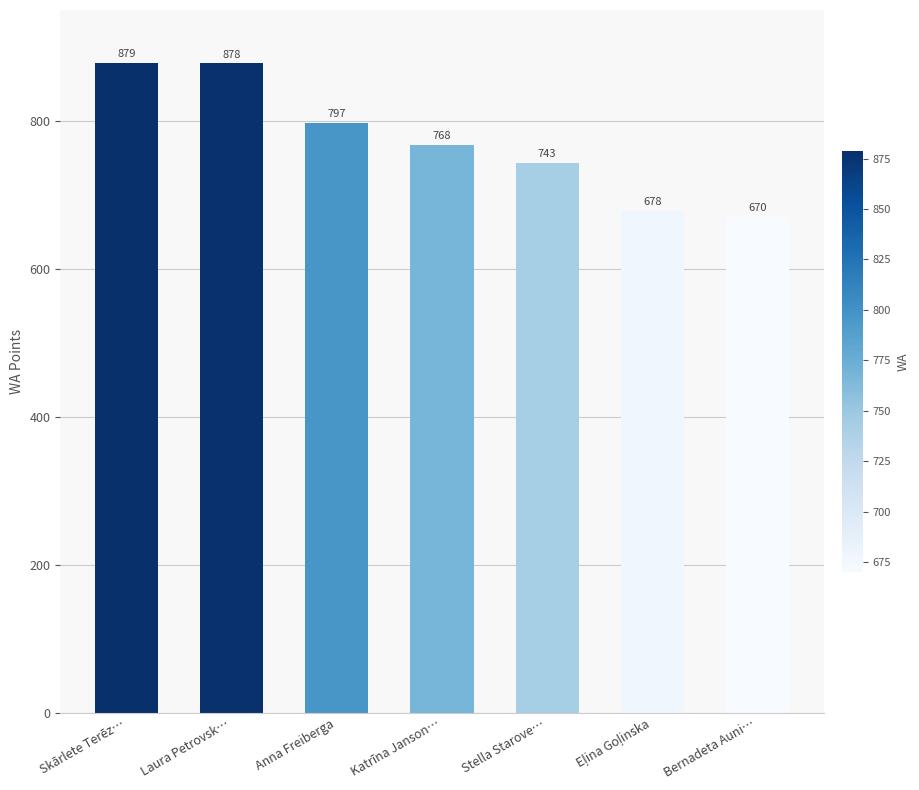

What is the average value?

773